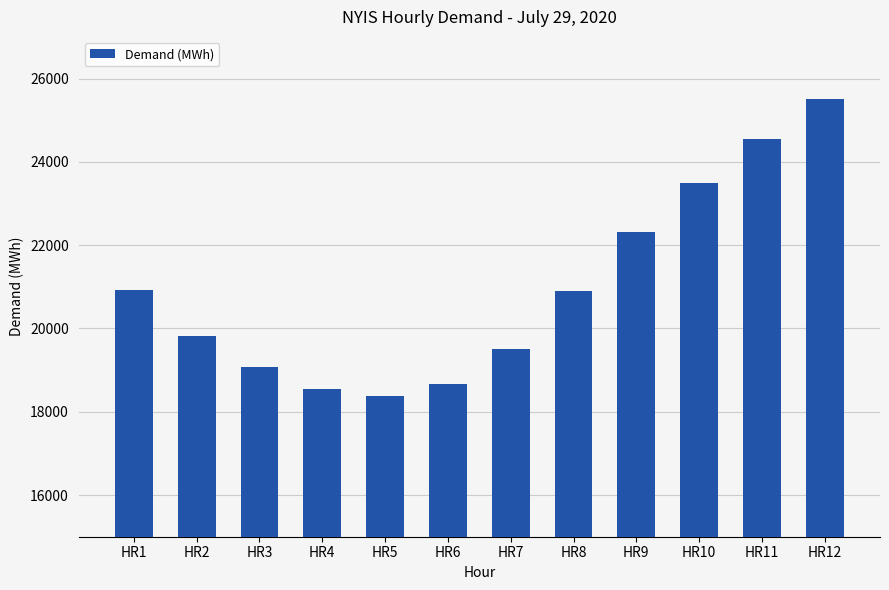

The value at HR1 is 6490. True or false?

False